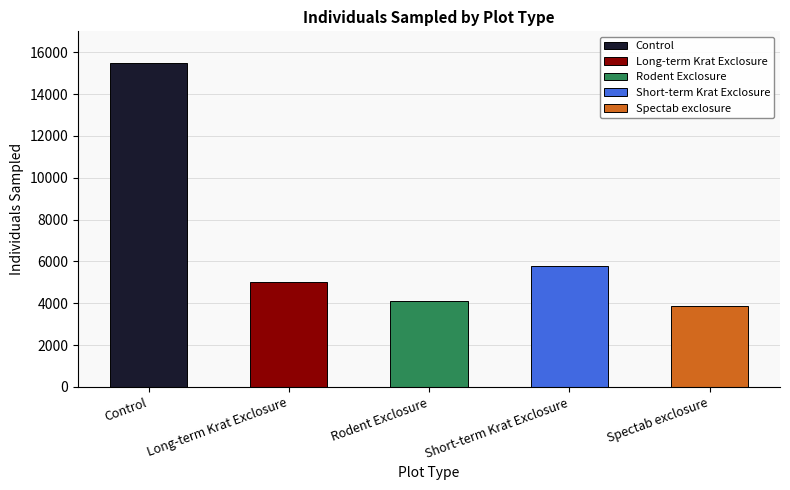

What is the value of the 2nd bar from the left?

5031